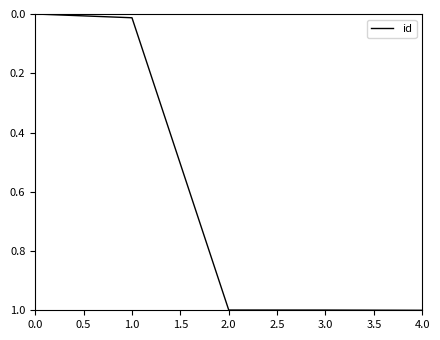

What is the difference between the second highest and second lowest values?

1.0